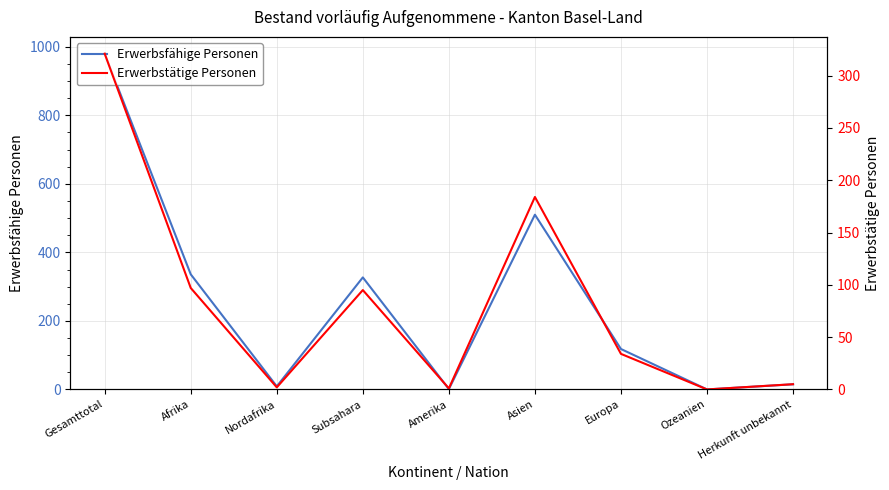

In Erwerbsfähige Personen, how many points are higher than both neighbors (excluding endpoints)?

2